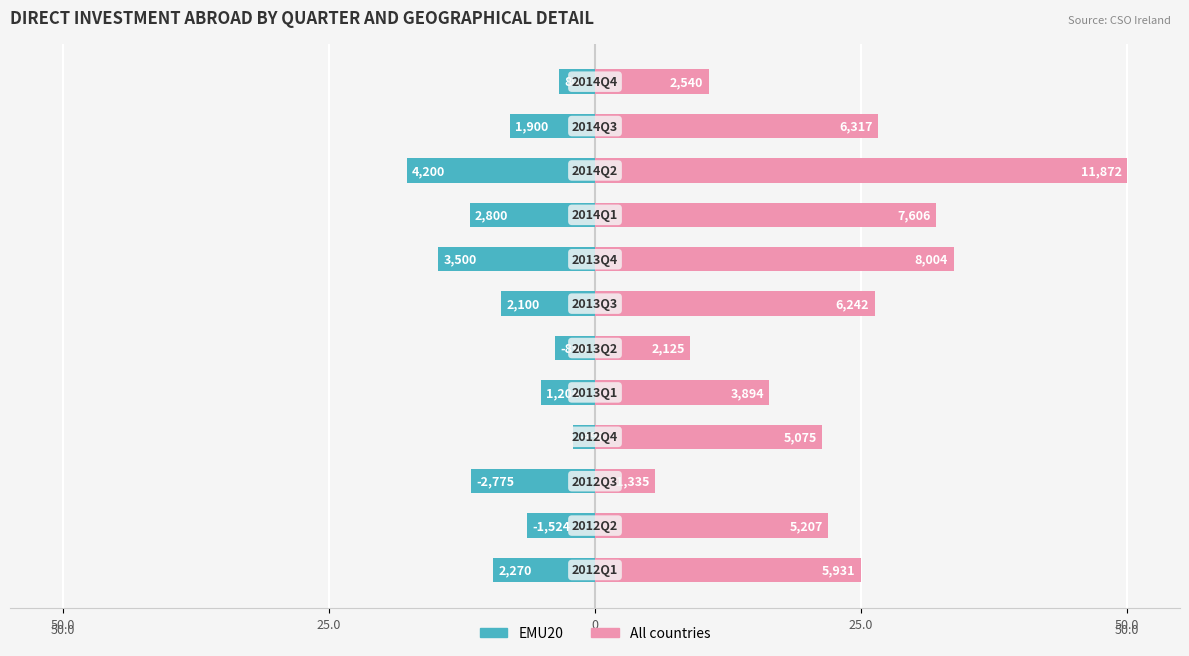

What is the lowest value of the All countries series?

5.6